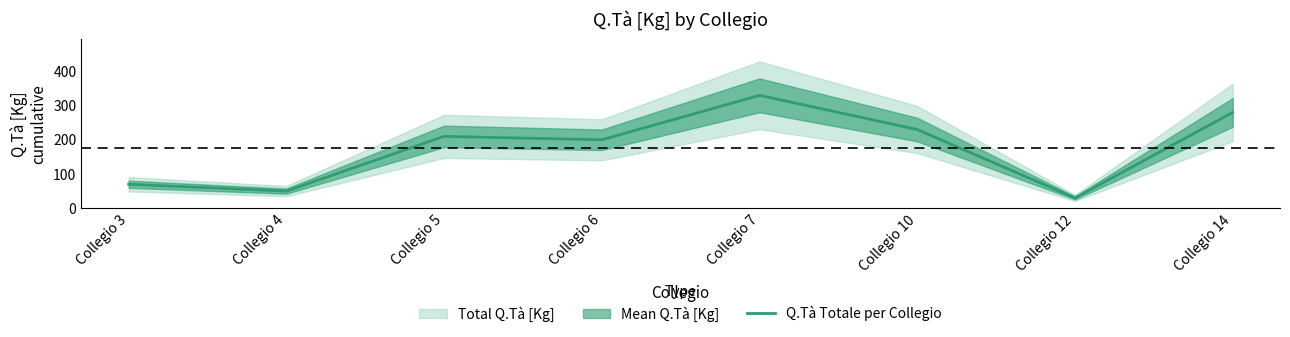

What is the sum of all values?

1400